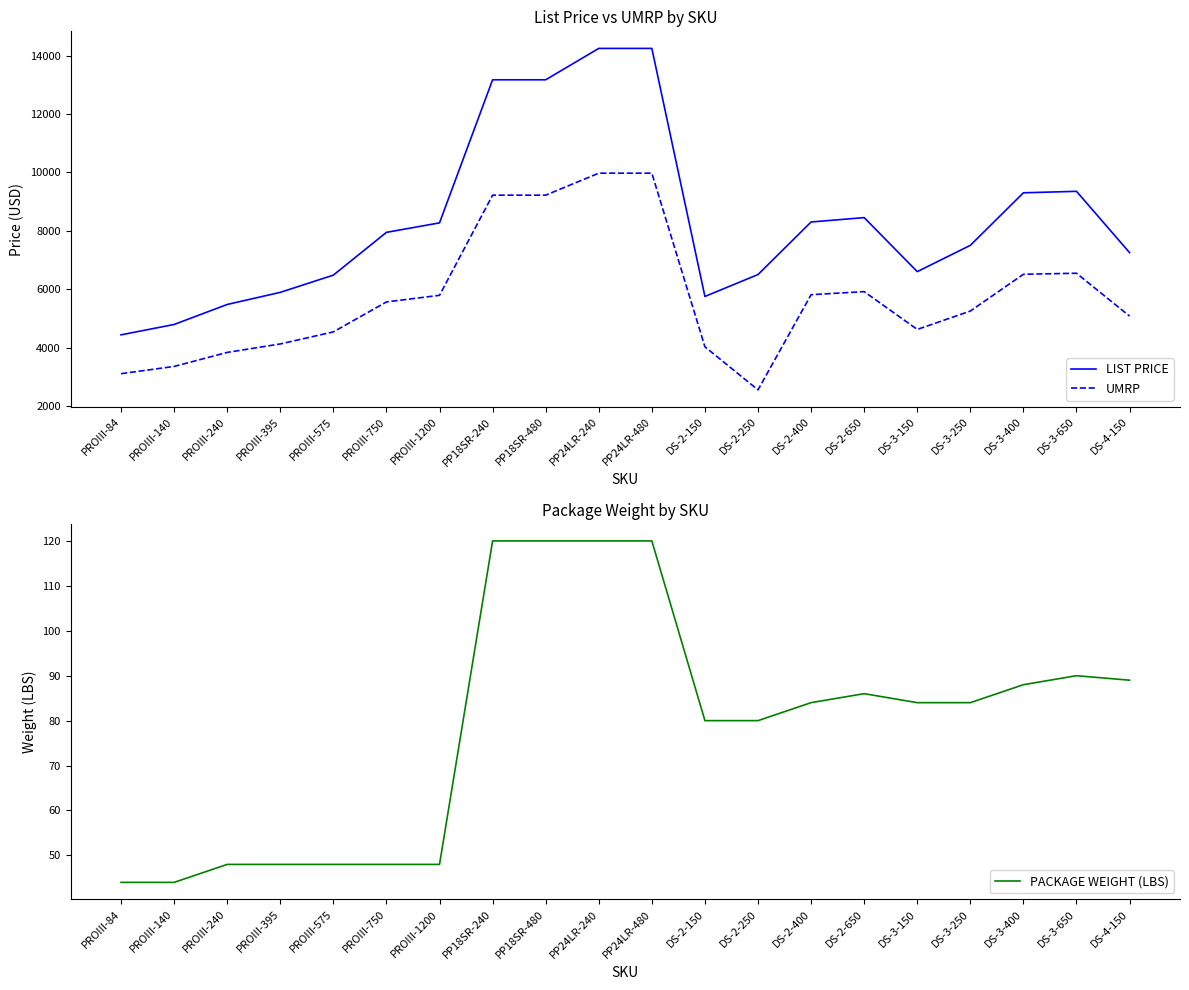

At how many categories does at least one series exceed 13274?

2